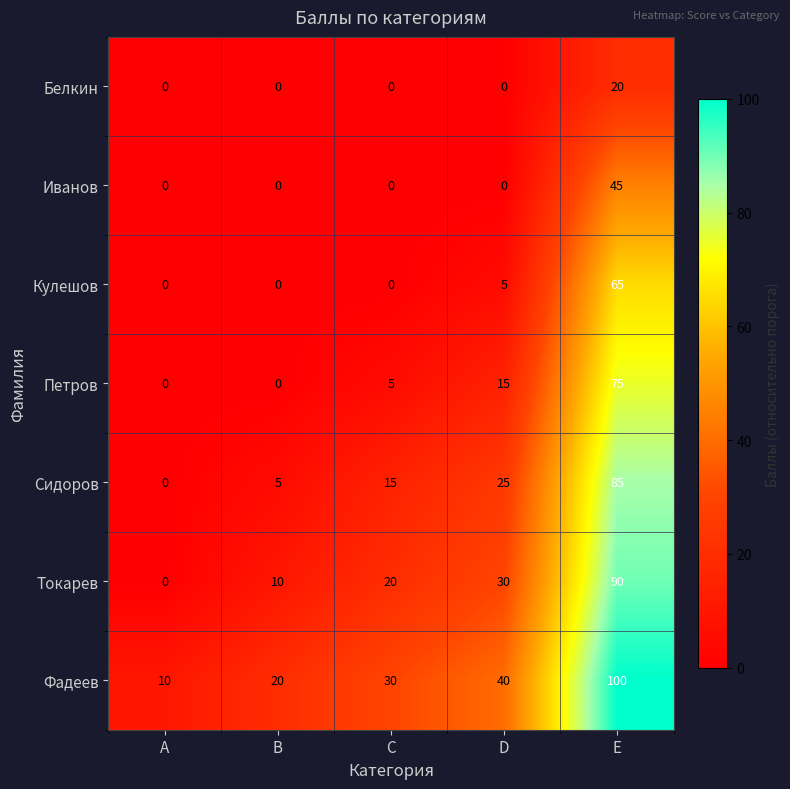

What is the sum of all Фадеев values?

200